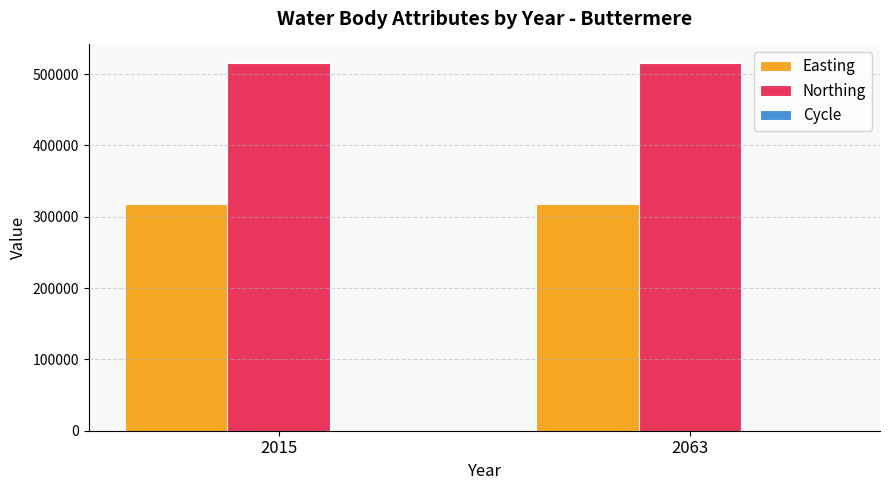

What is the greatest value displayed?

515897